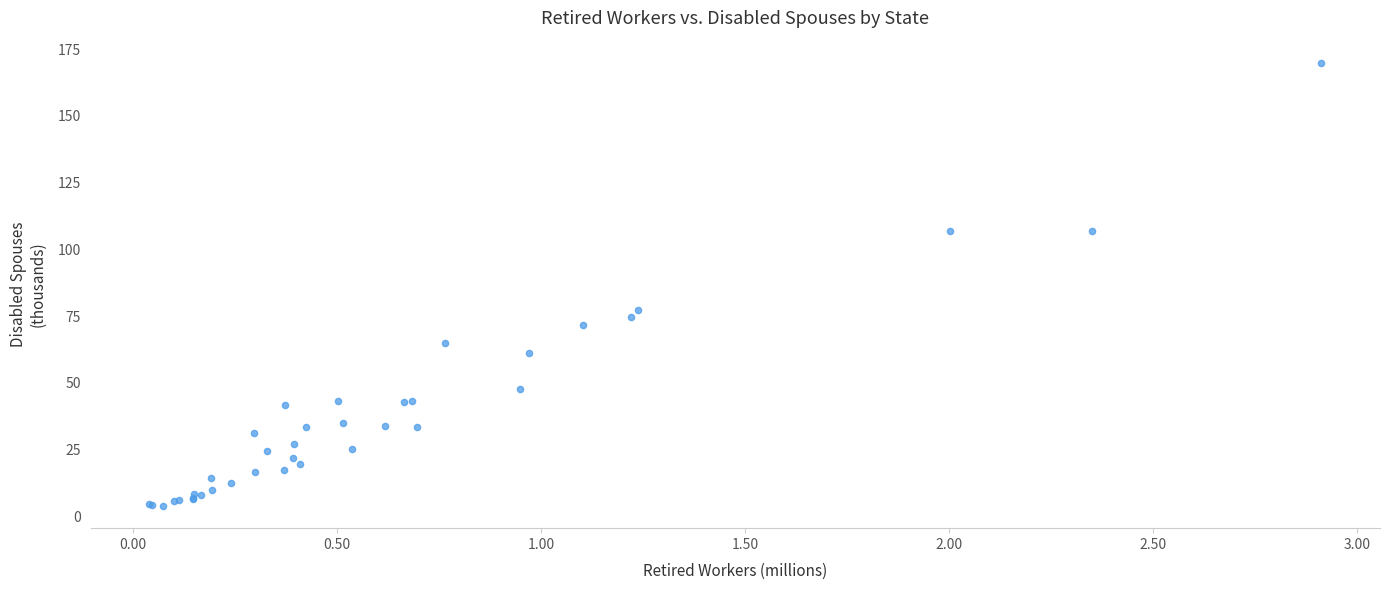

What Y value in the scatter plot is closest to 86?

77.2